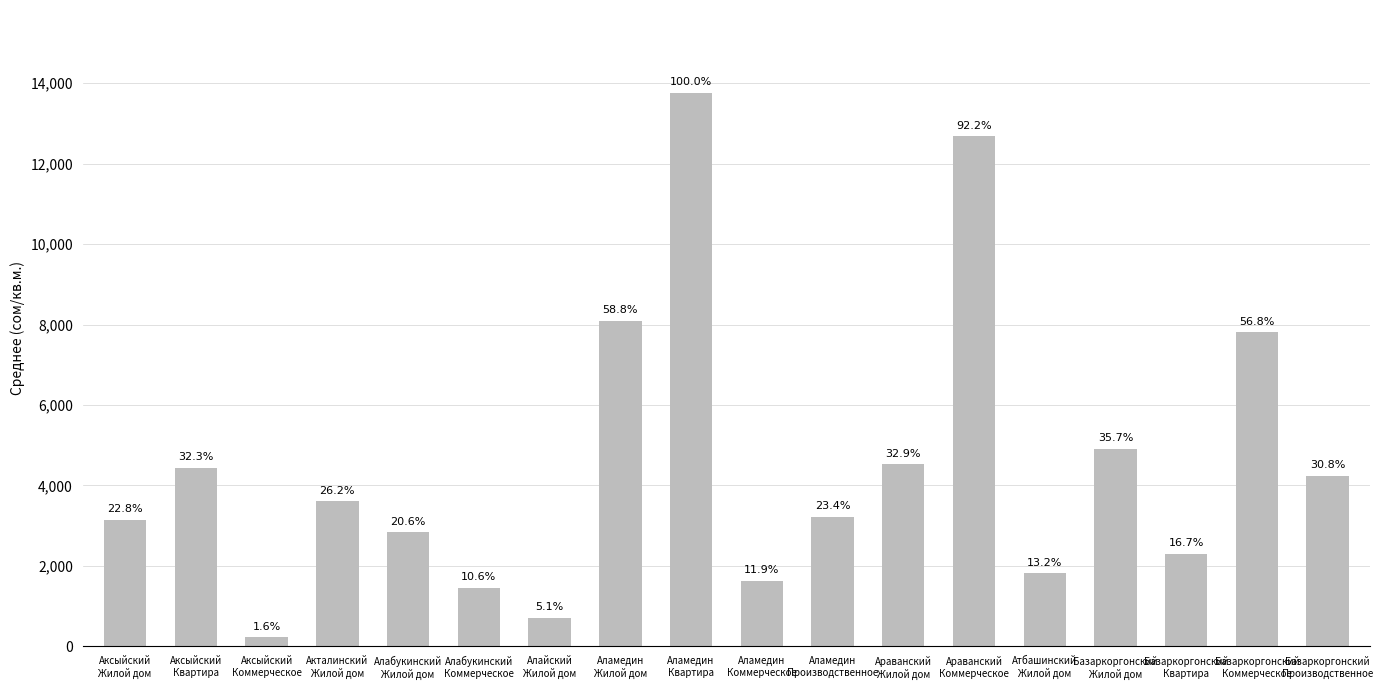

Which label corresponds to the largest value in the chart?

Аламедин
Квартира